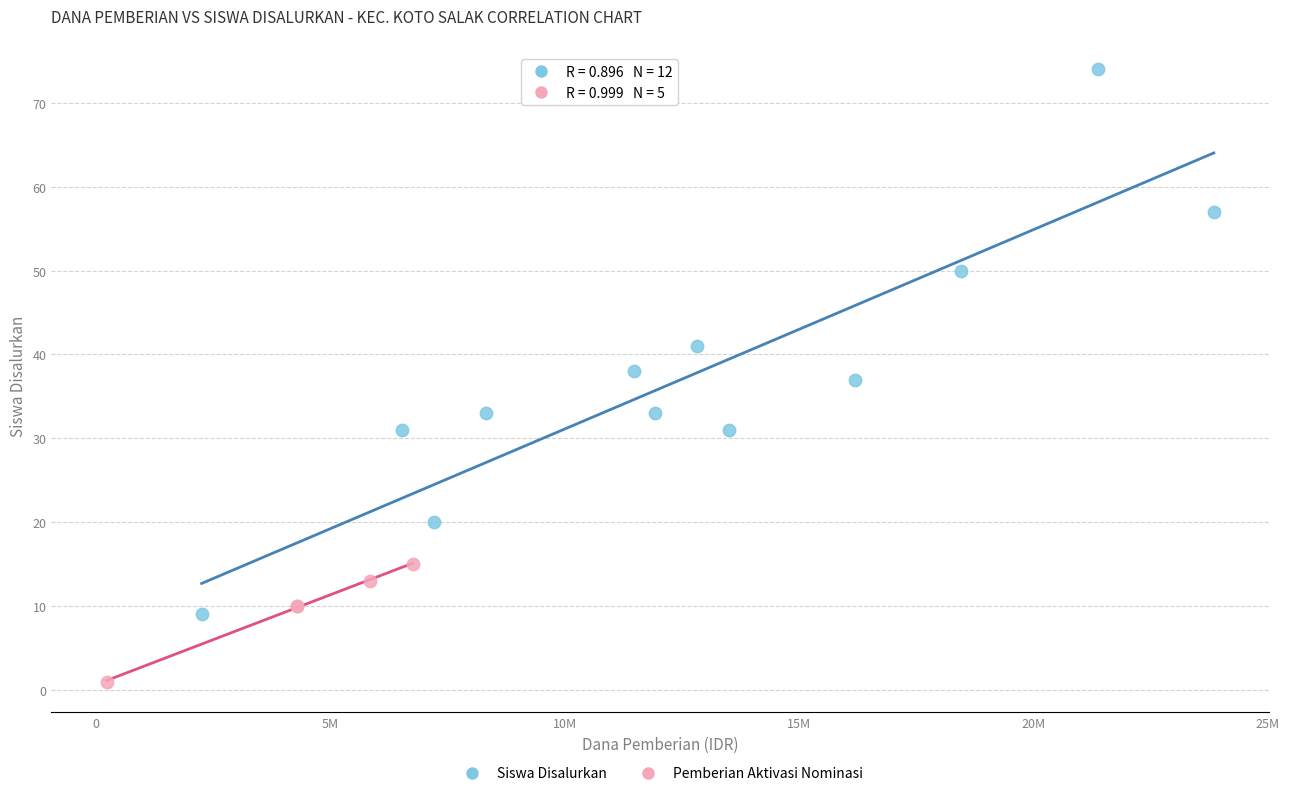

Which series has the widest spread of Y values?

Siswa Disalurkan